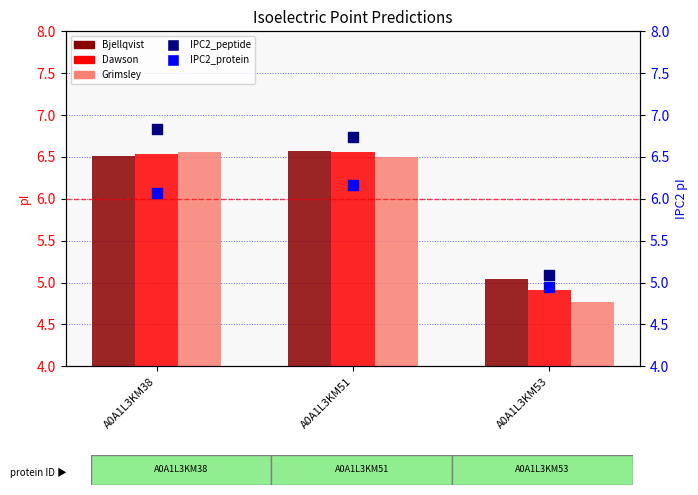

Which series has the largest total across all categories?

IPC2_peptide